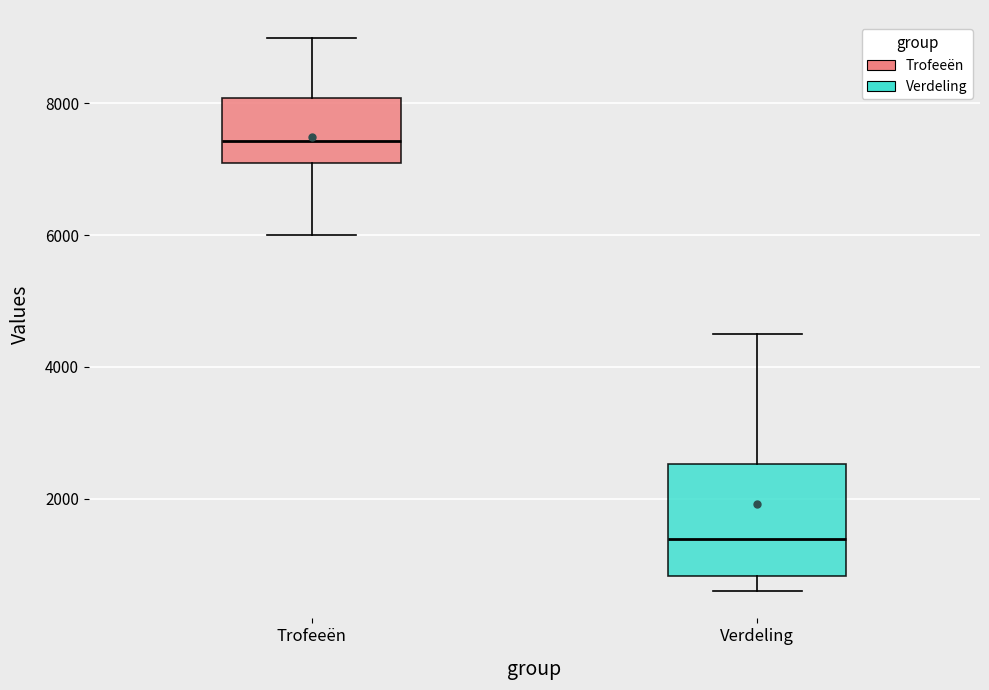

Reading left to right, transcribe this box plot: for each box, give where its median line is, the range the box spans, and where its two whiskers end, as read against the y-axis. The values are not printed on the chart, so give them approximately, as read against the axis.

Trofeeën: median 7400, box 7200 to 8000, whiskers 6000 to 9000
Verdeling: median 1400, box 800 to 2600, whiskers 600 to 4600